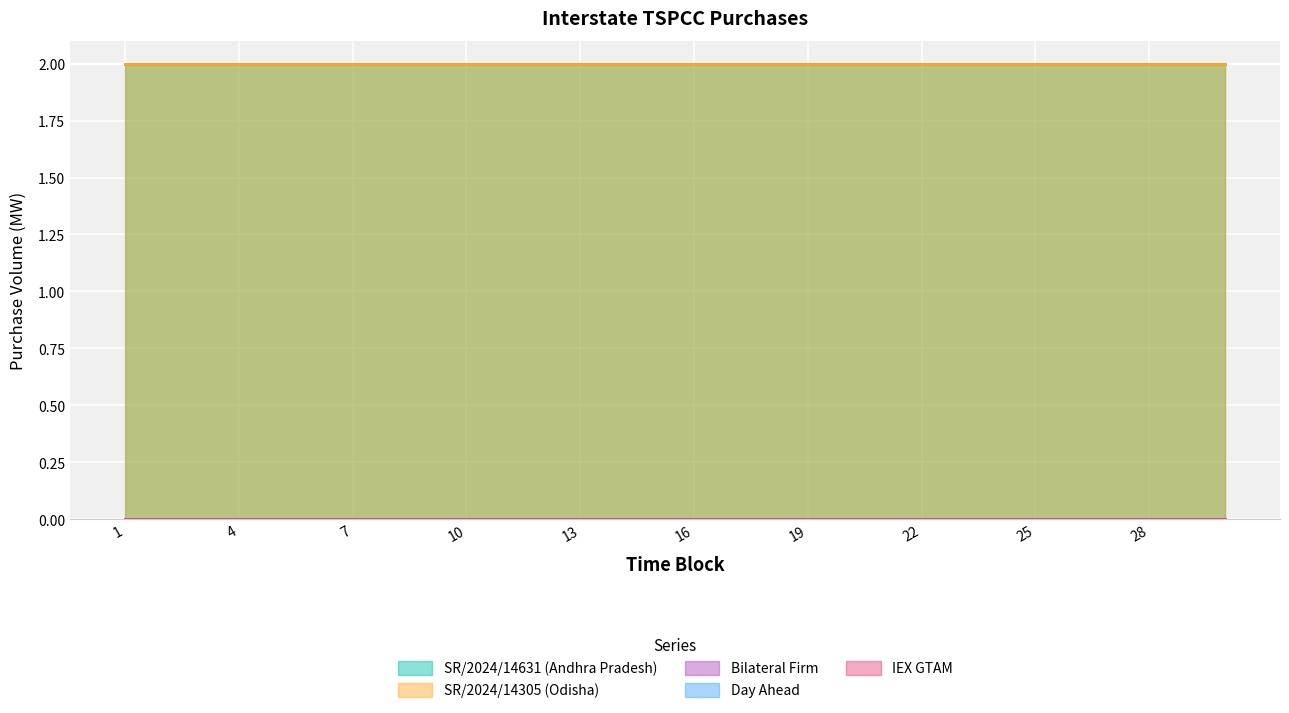

Between 3 and 4, which series saw the biggest shift?

SR/2024/14631 (Andhra Pradesh)